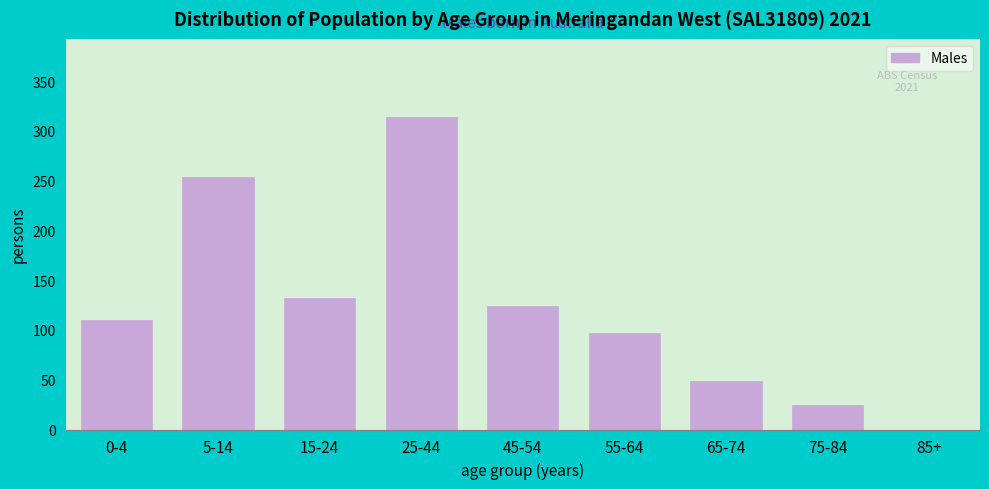

Reading left to right, list all the values displayed in this chart.

0-4=110	5-14=254	15-24=132	25-44=314	45-54=124	55-64=97	65-74=49	75-84=25	85+=0